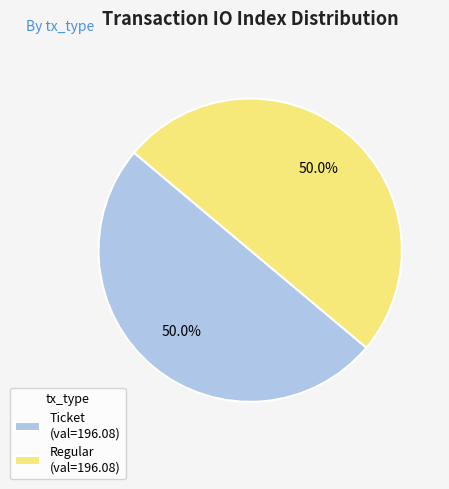

What is the total percentage of Ticket (val=196.08) and Regular (val=196.08)?

100.0%